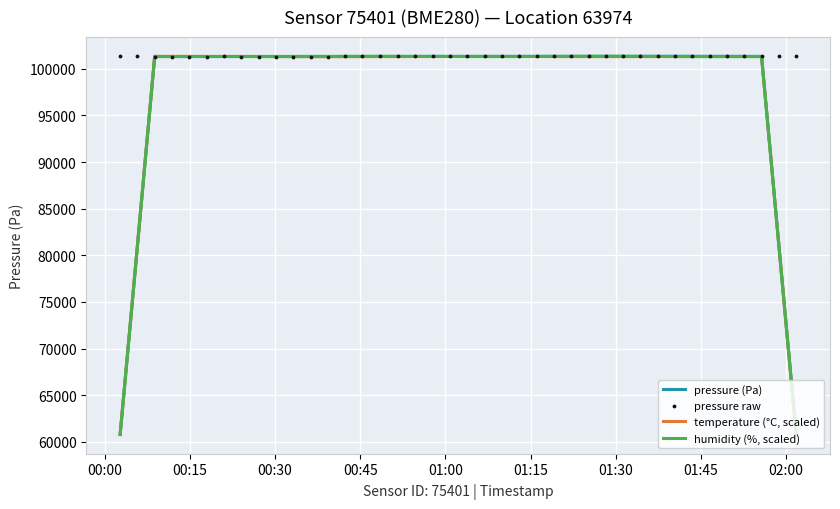

What is the minimum value for humidity (%, scaled)?

60780.2